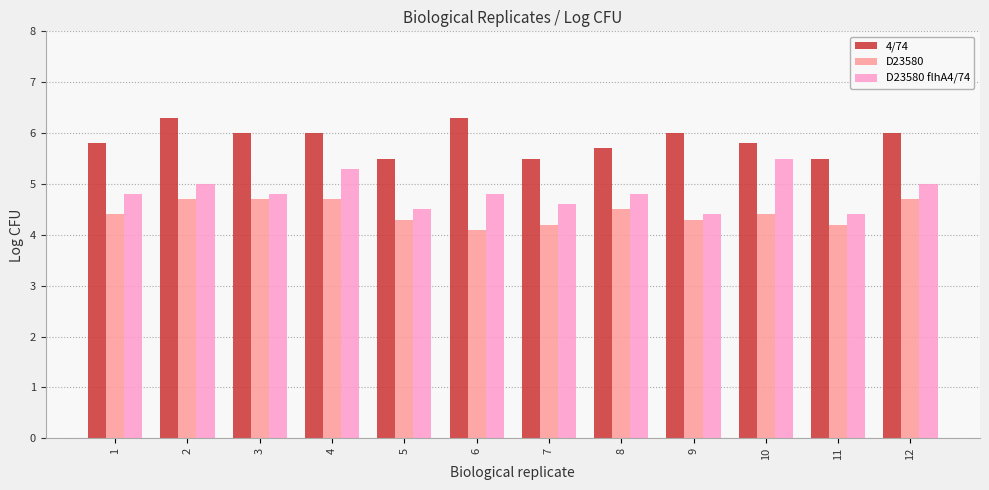

List the series in order of their peak value, lowest first.

D23580, D23580 flhA4/74, 4/74